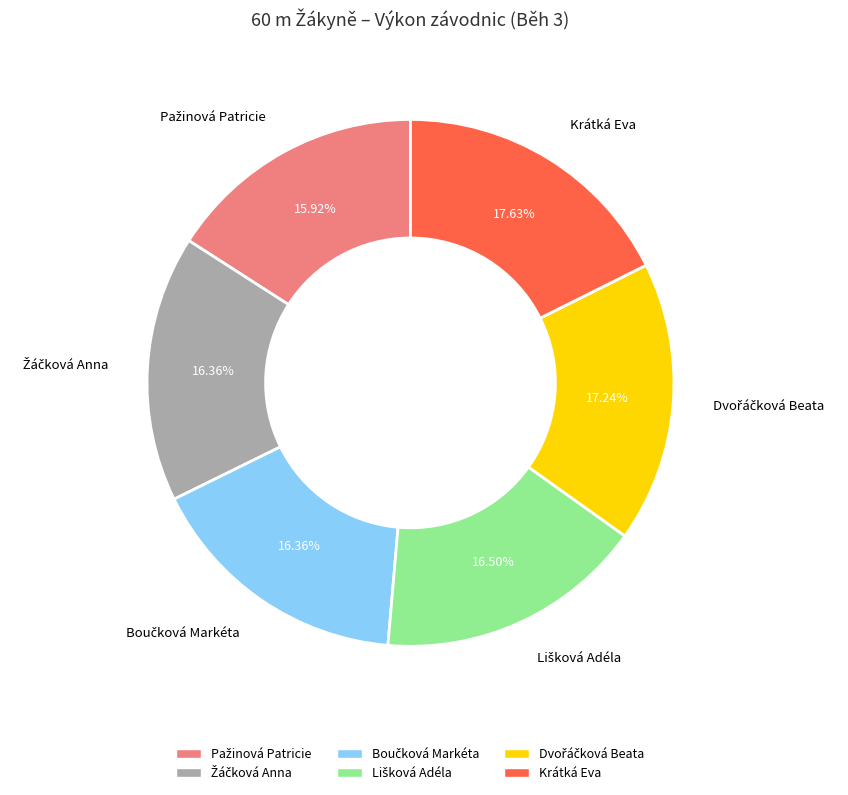

Does Krátká Eva represent more than half of the total?

No